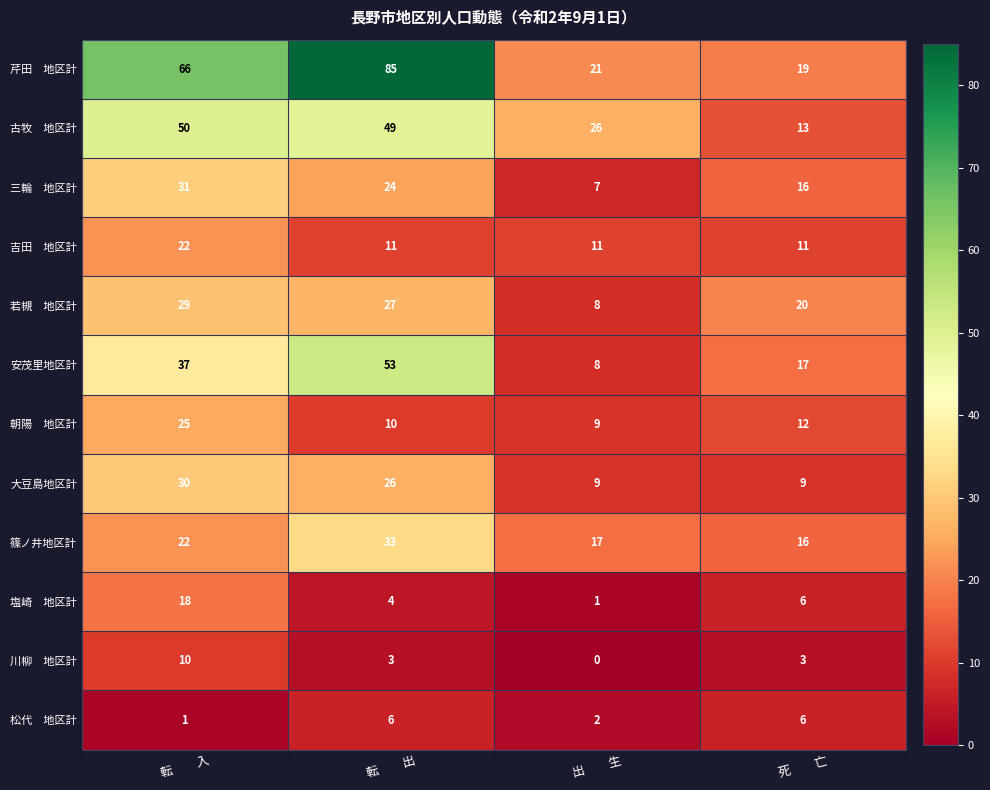

At which category is the sum across all series the highest?

転　　入